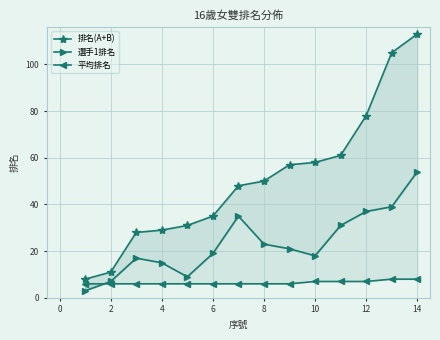

List the series in order of their peak value, lowest first.

平均排名, 選手1排名, 排名(A+B)